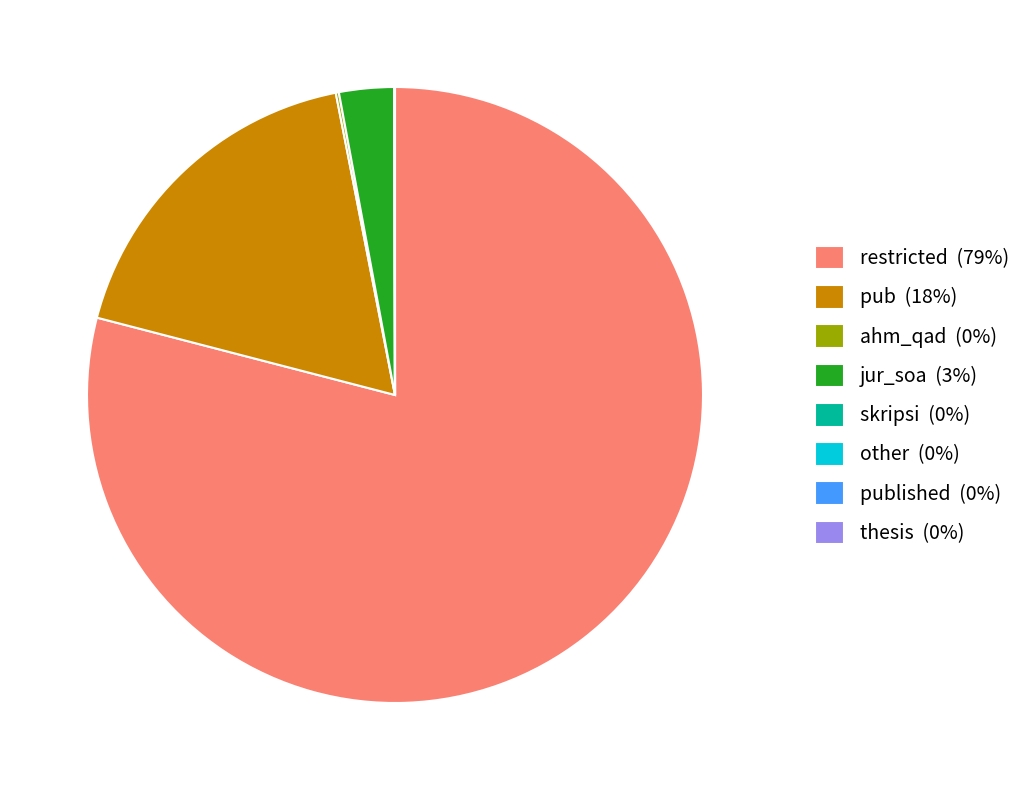

True or false: restricted (79%) accounts for 79% of the total.

True